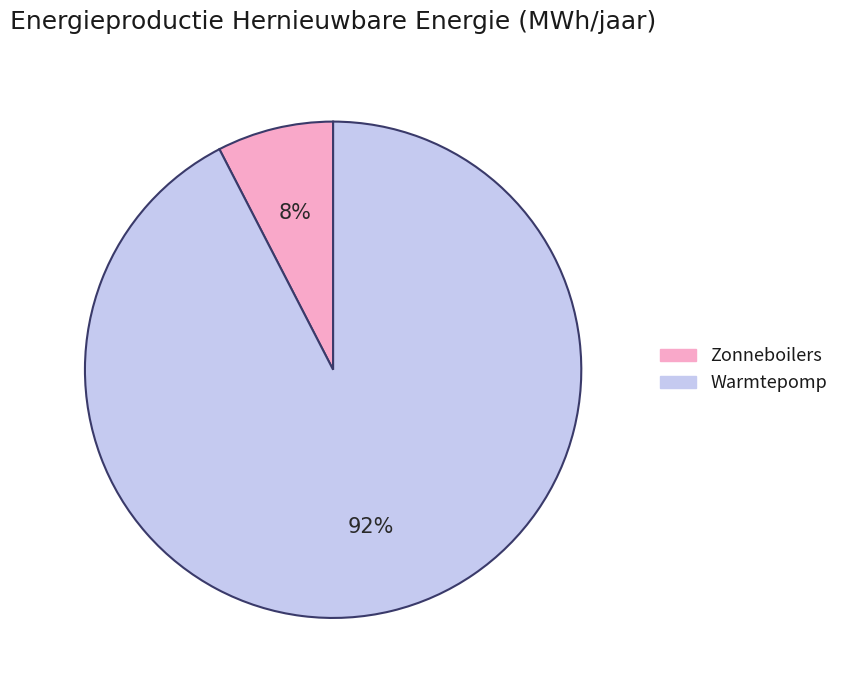

Is it true that Warmtepomp is 99% of the pie?

False